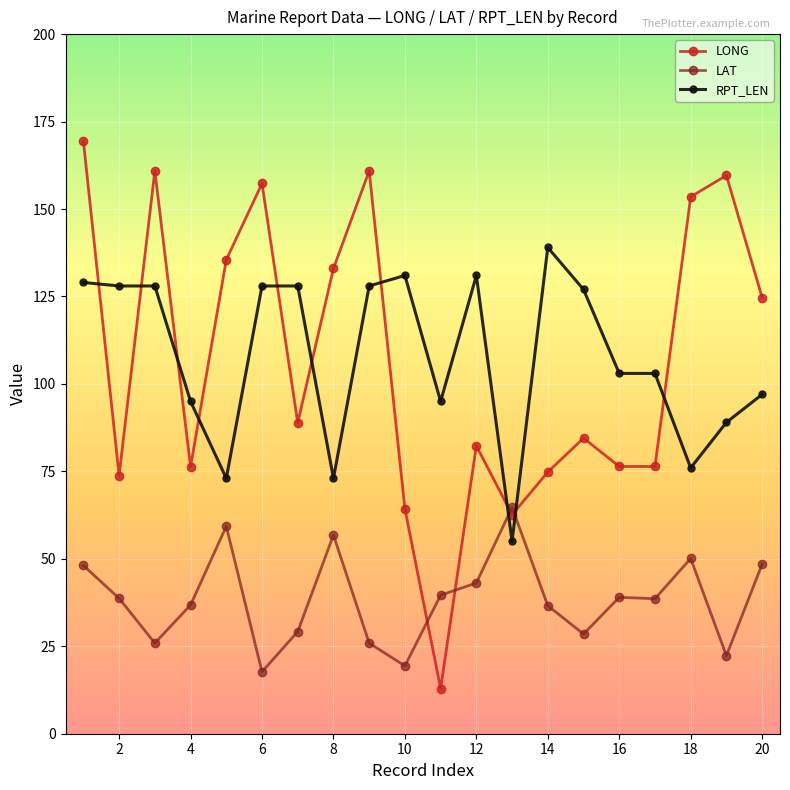

What is the average value of the RPT_LEN series?

107.8